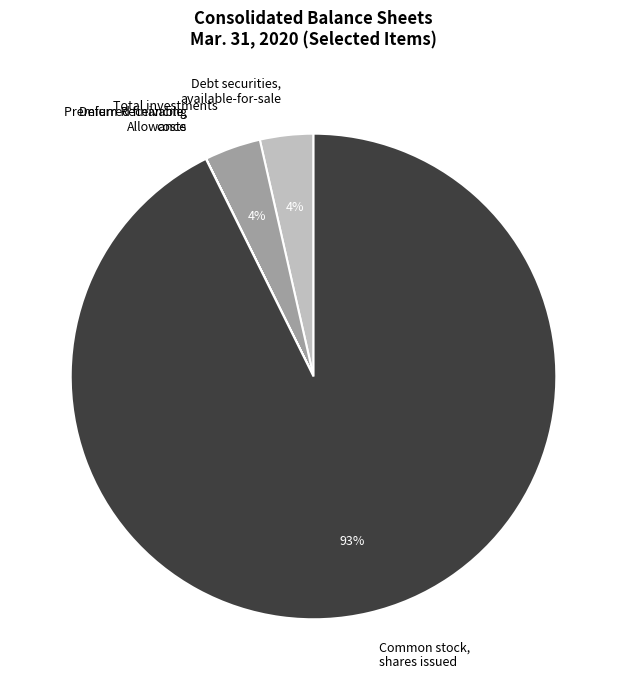

Is it true that Total investments is 11% of the pie?

False